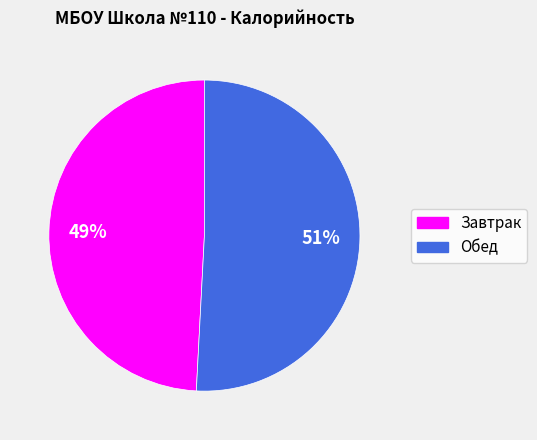

What percentage is the Обед slice, to the nearest percent?

51%